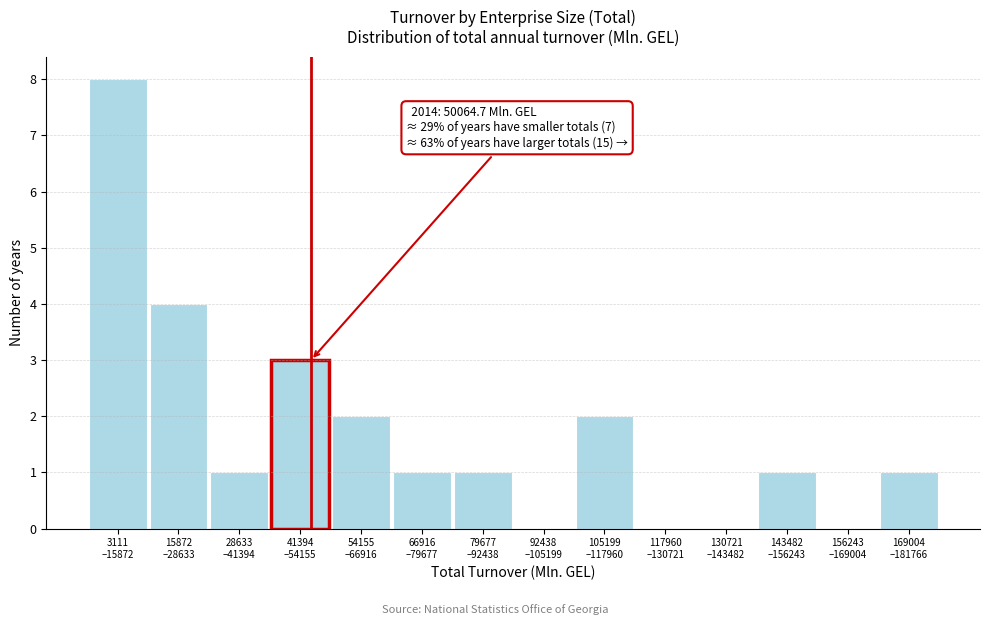

What is the greatest value displayed?

8